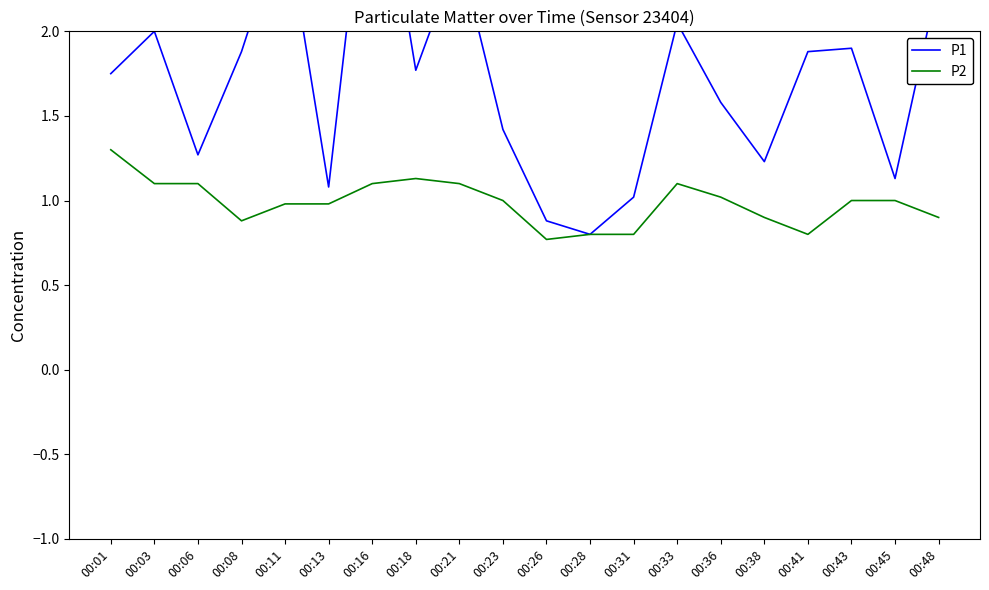

True or false: P1 and P2 cross at least once.

False